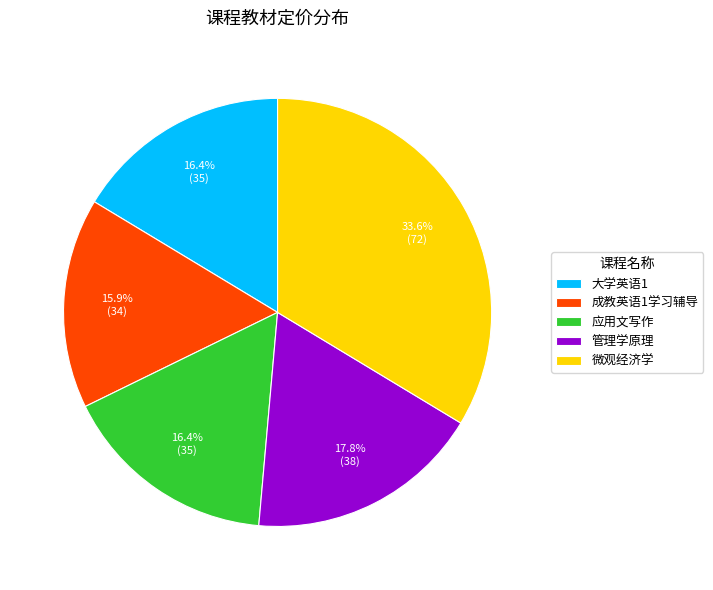

Which category has the biggest portion of the pie?

微观经济学